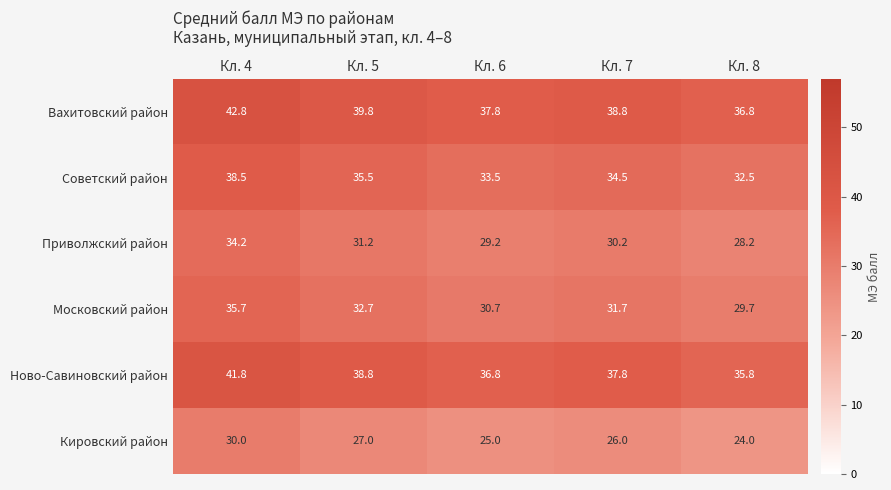

Which series has the largest total across all categories?

Вахитовский район